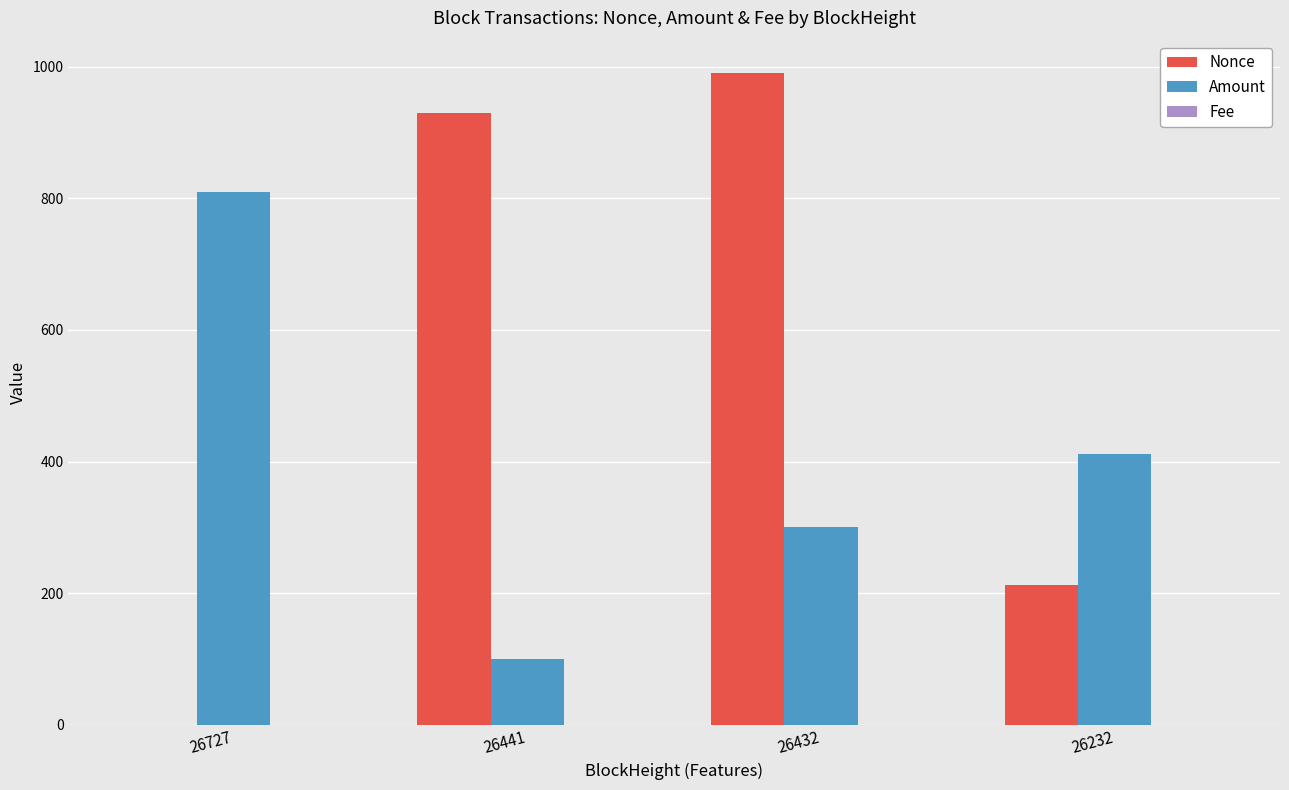

Are the bars grouped side by side (vs. stacked)?

Yes